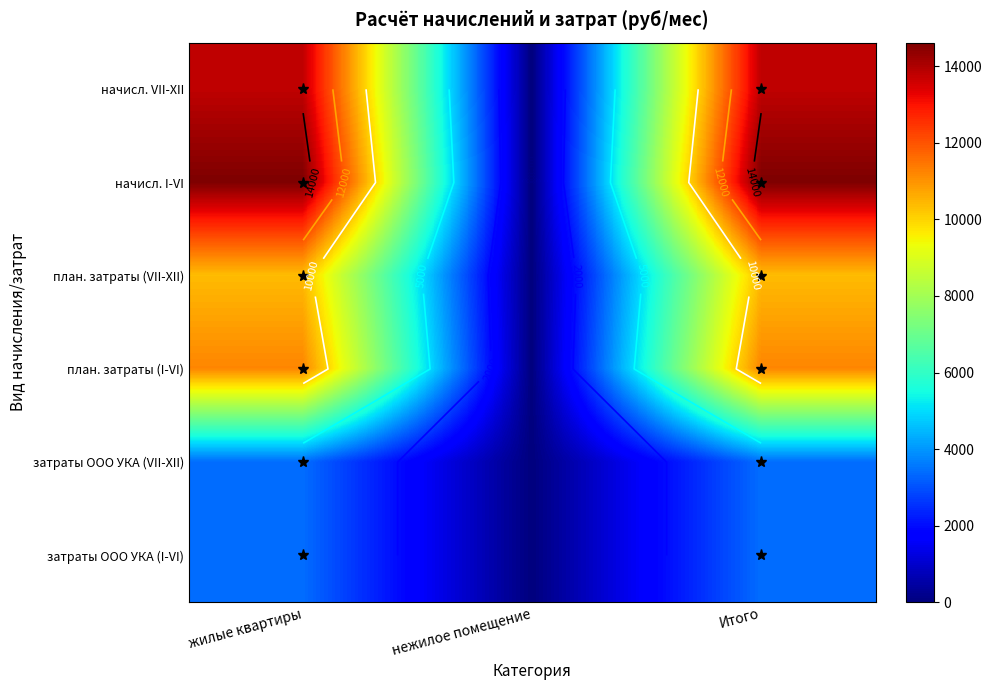

Which series has the largest total across all categories?

начисл. I-VI